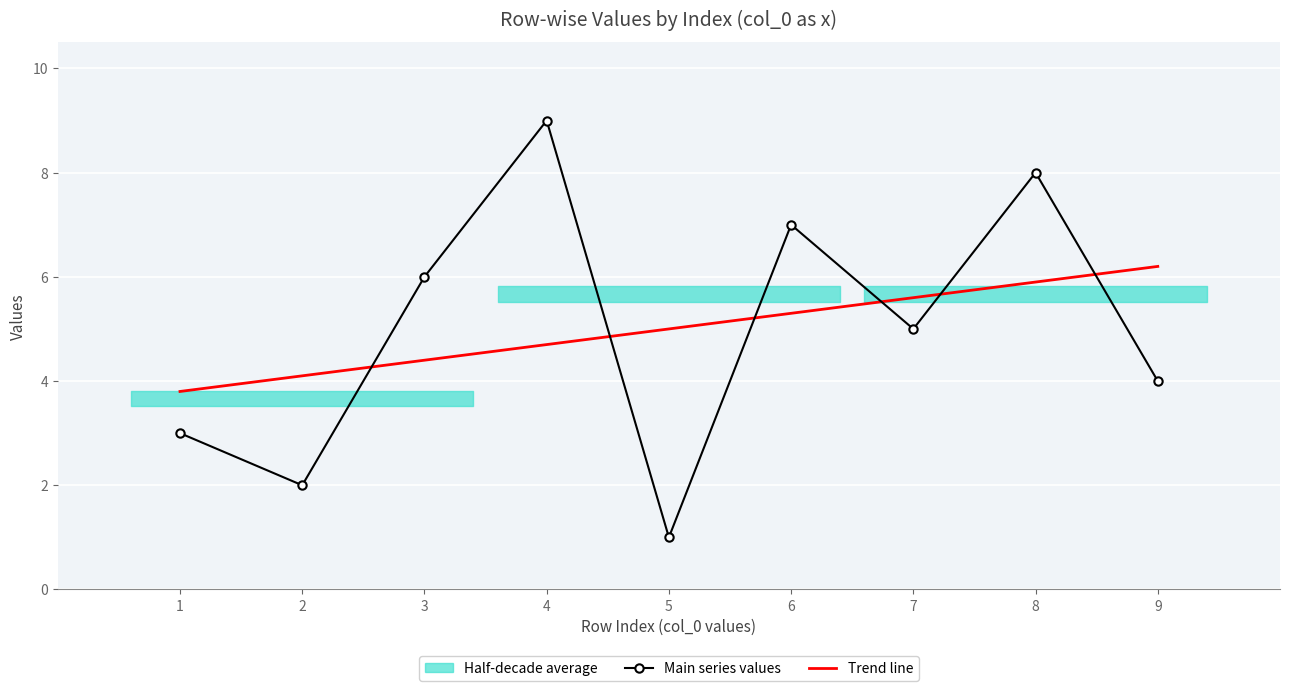

In Main series values, how many points are higher than both neighbors (excluding endpoints)?

3